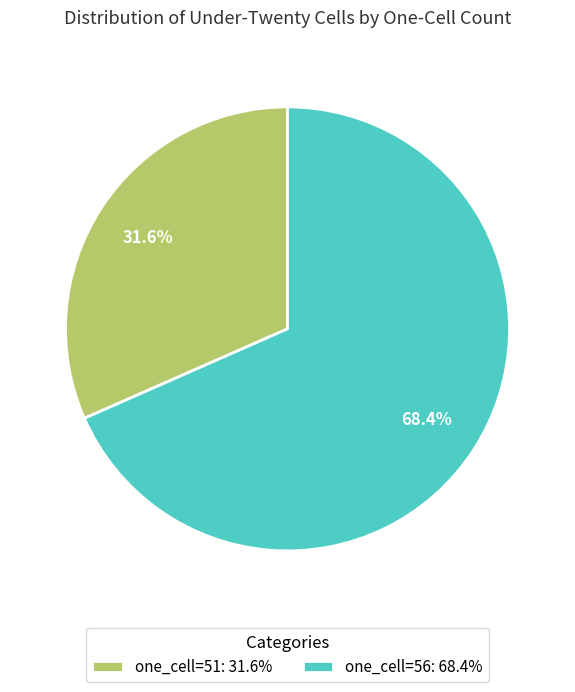

Between one_cell=51: 31.6% and one_cell=56: 68.4%, which is larger?

one_cell=56: 68.4%